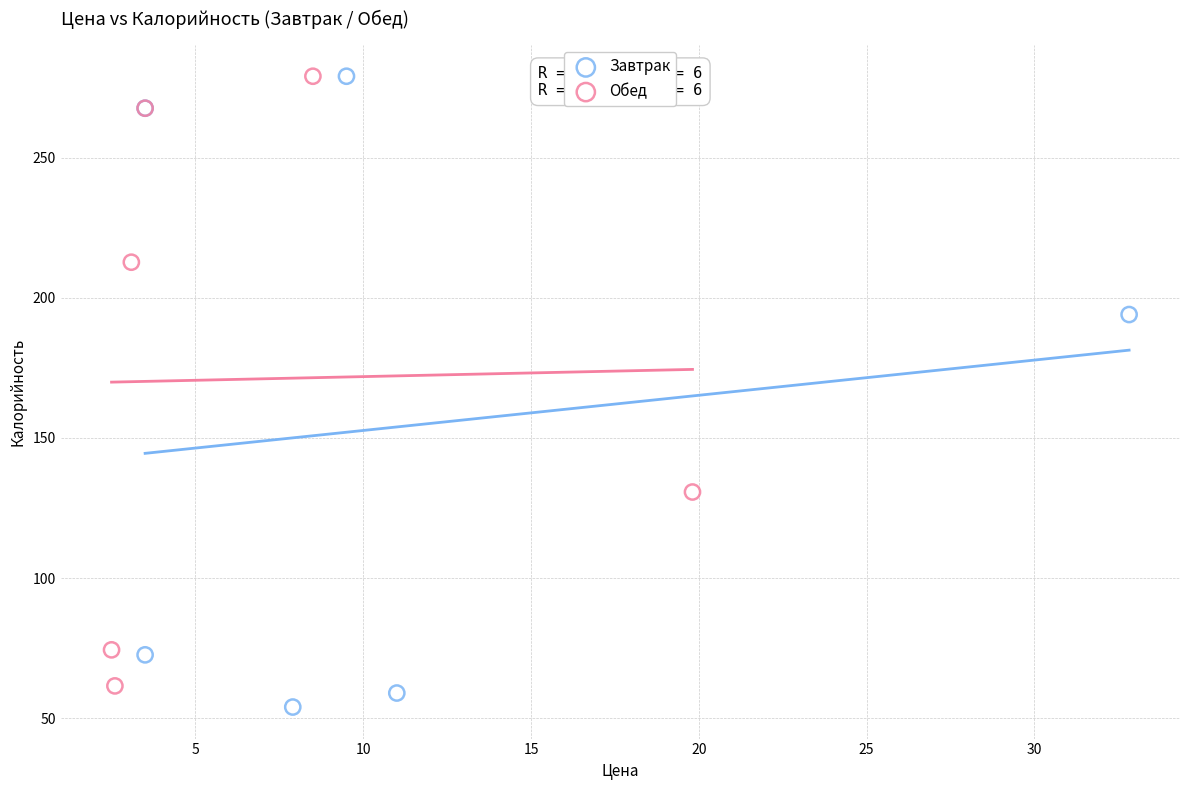

Which series contains the lowest Y value?

Завтрак